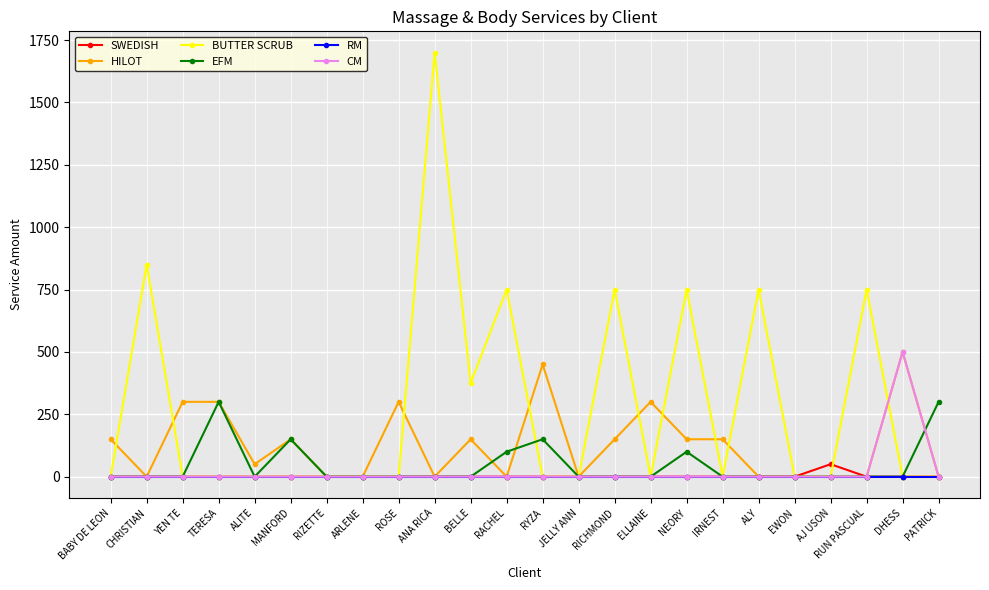

What is the spread (max minus min) of values at BABY DE LEON?

150